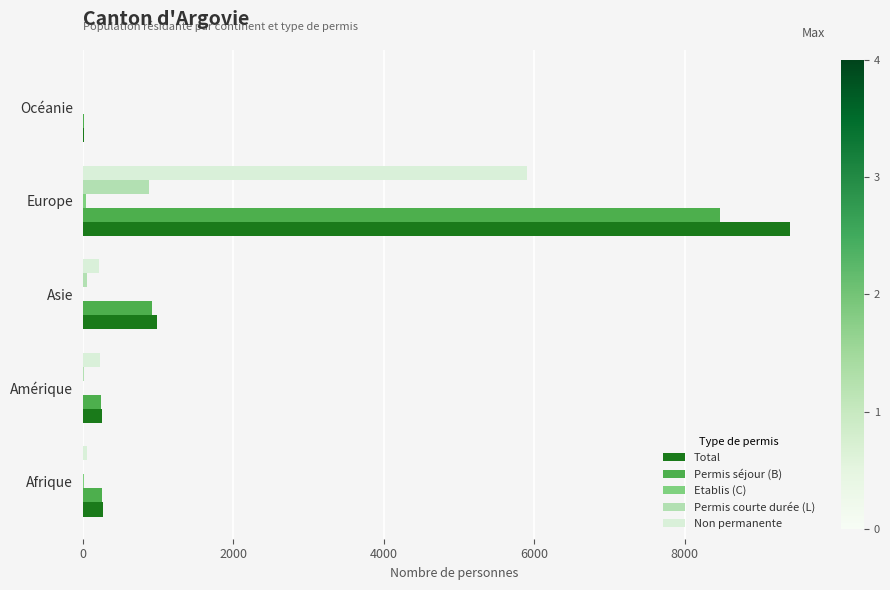

Which category has the highest value in the Permis séjour (B) series?

Europe